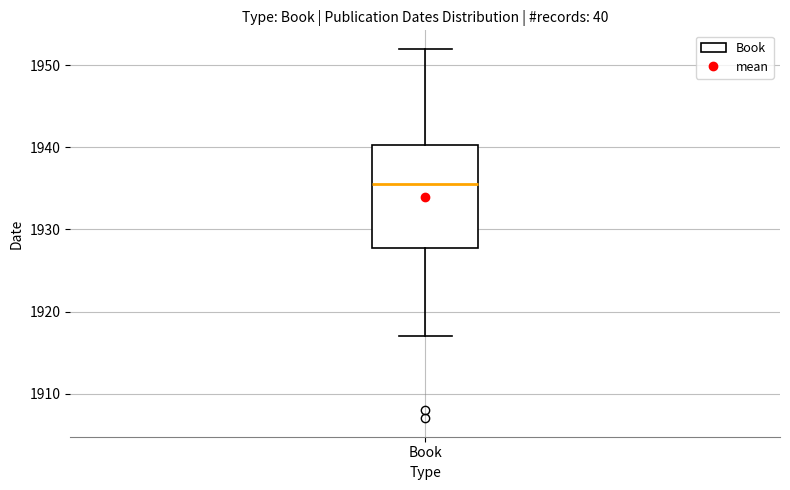

Transcribe this box plot: give where the median line is, the range the box spans, and where the two whiskers end, as read against the y-axis. The values are not printed on the chart, so give them approximately, as read against the axis.

median 1936, box 1928 to 1940, whiskers 1917 to 1952